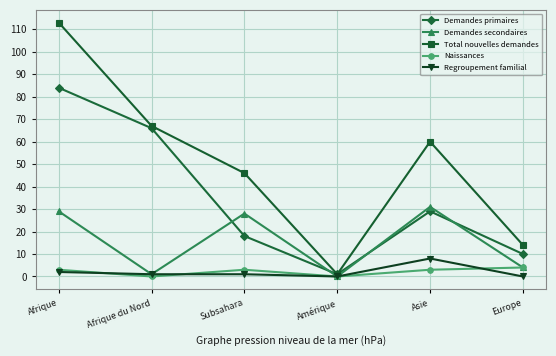

Reading left to right, transcribe all the data shown in this chart.

Demandes primaires: Afrique=84	Afrique du Nord=66	Subsahara=18	Amérique=1	Asie=29	Europe=10
Demandes secondaires: Afrique=29	Afrique du Nord=1	Subsahara=28	Amérique=0	Asie=31	Europe=4
Total nouvelles demandes: Afrique=113	Afrique du Nord=67	Subsahara=46	Amérique=1	Asie=60	Europe=14
Naissances: Afrique=3	Afrique du Nord=0	Subsahara=3	Amérique=0	Asie=3	Europe=4
Regroupement familial: Afrique=2	Afrique du Nord=1	Subsahara=1	Amérique=0	Asie=8	Europe=0